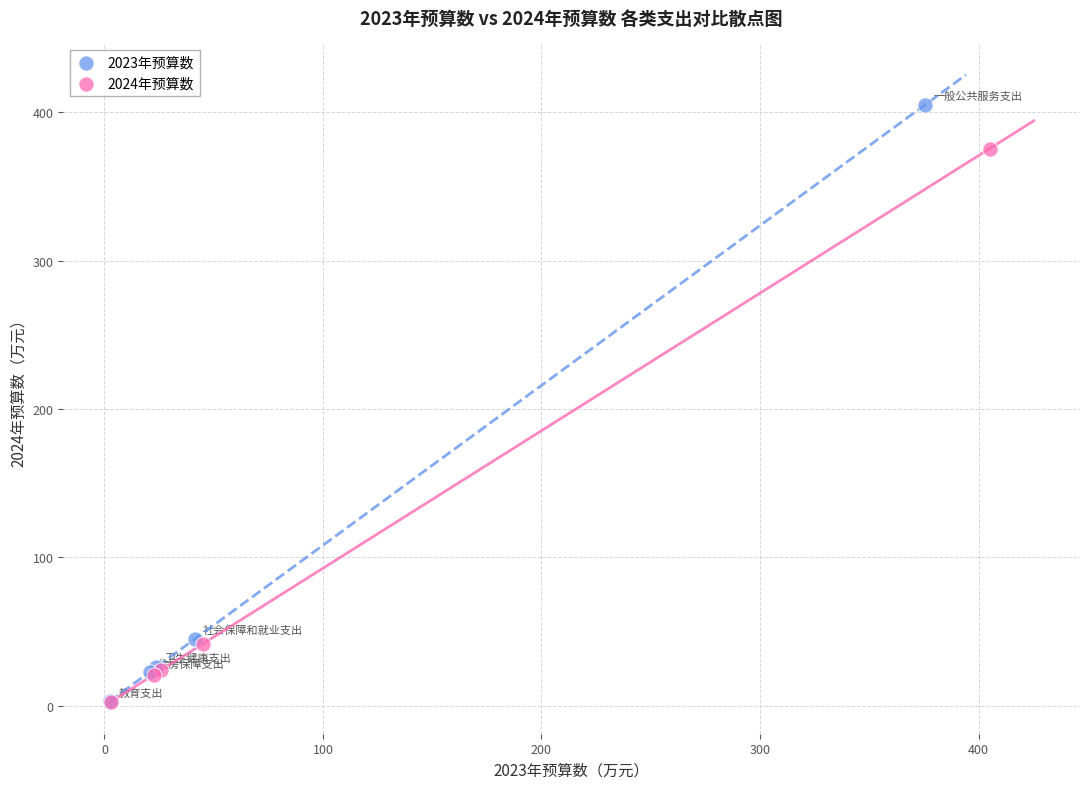

Which series reaches the maximum Y coordinate?

2023年预算数